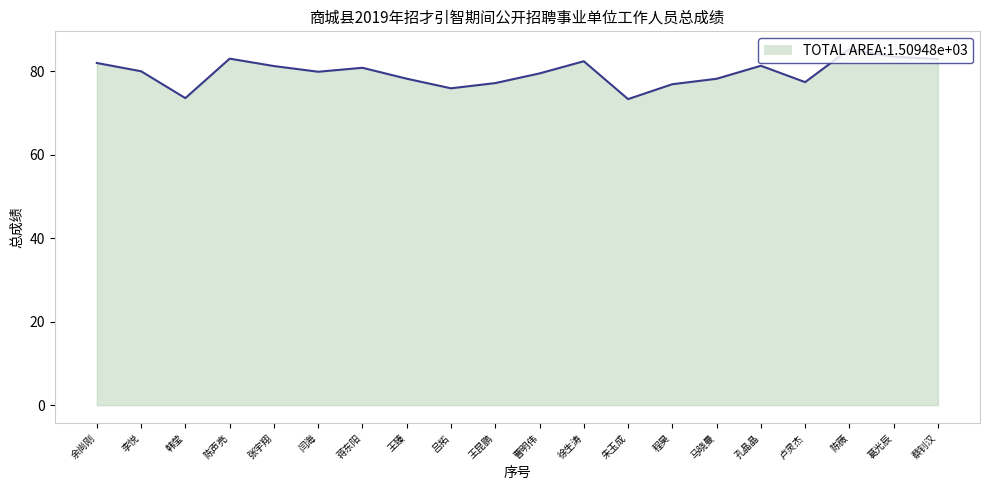

What is the label of the 6th point from the left?

闫海